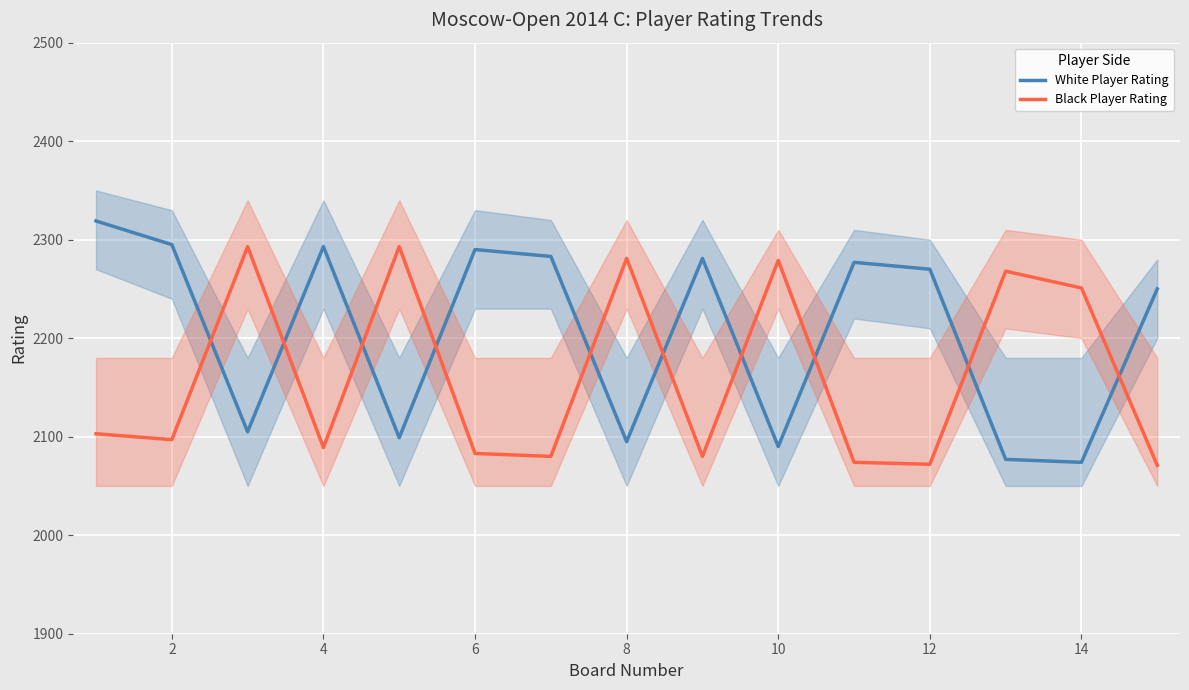

What are all the series names shown in the legend?

White Player Rating, Black Player Rating